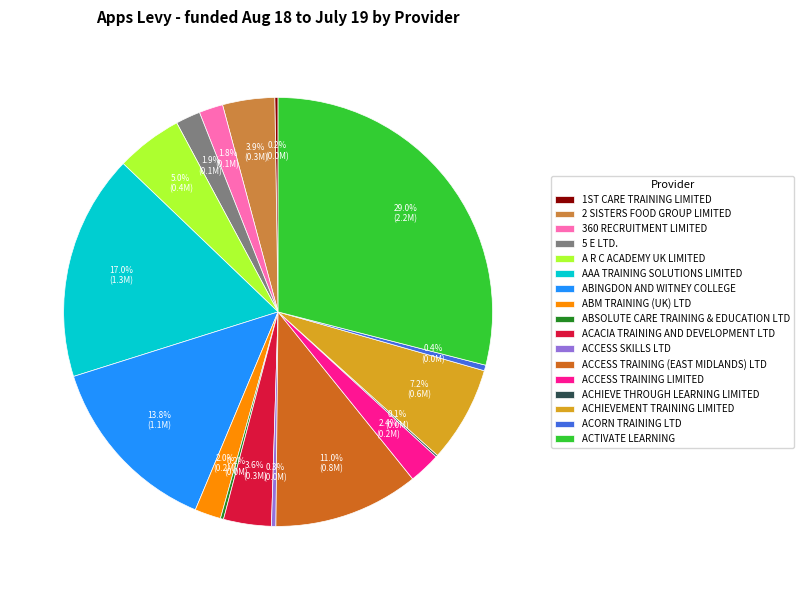

Which category has the biggest portion of the pie?

ACTIVATE LEARNING